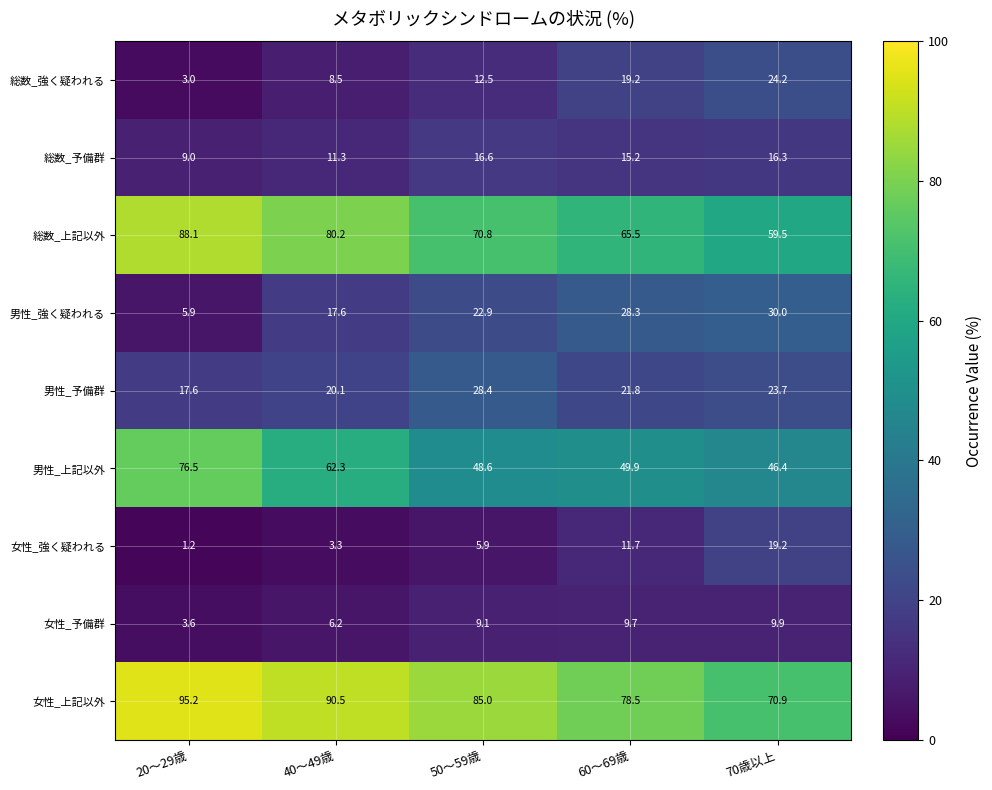

What is the average value of the 男性_予備群 series?

22.3